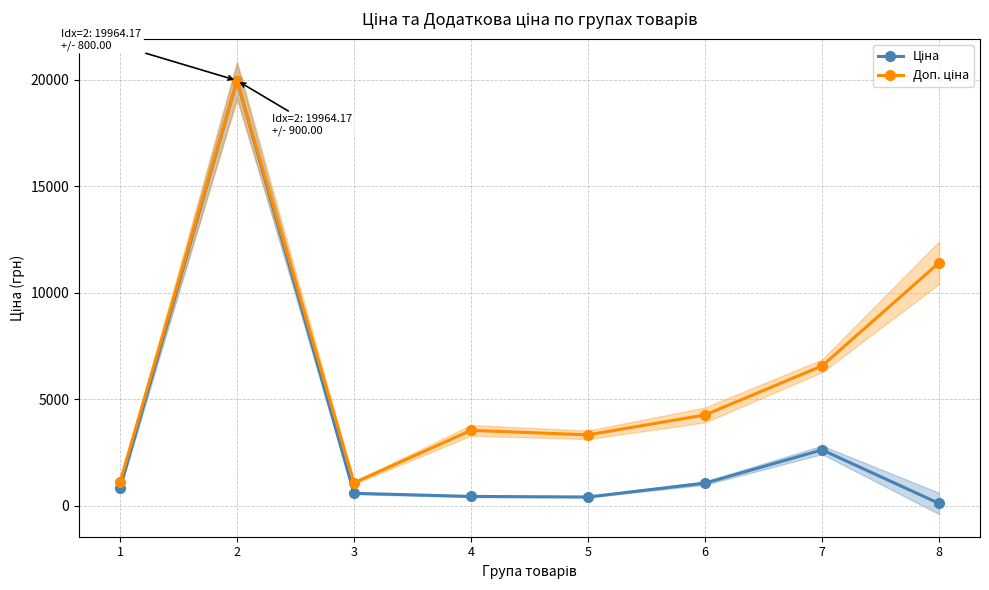

Rank the series at 2 from lowest to highest value.

Ціна, Доп. ціна